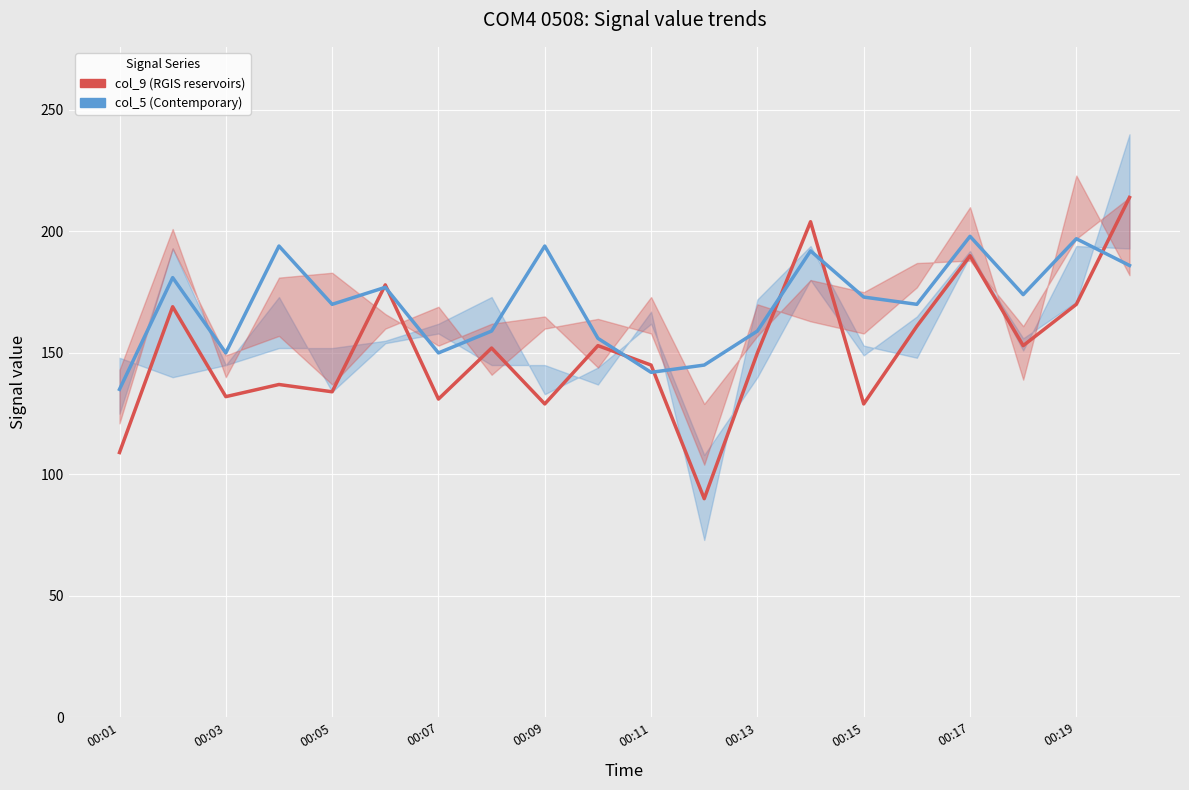

In col_9 center, how many points are lower than both neighbors (excluding endpoints)?

7